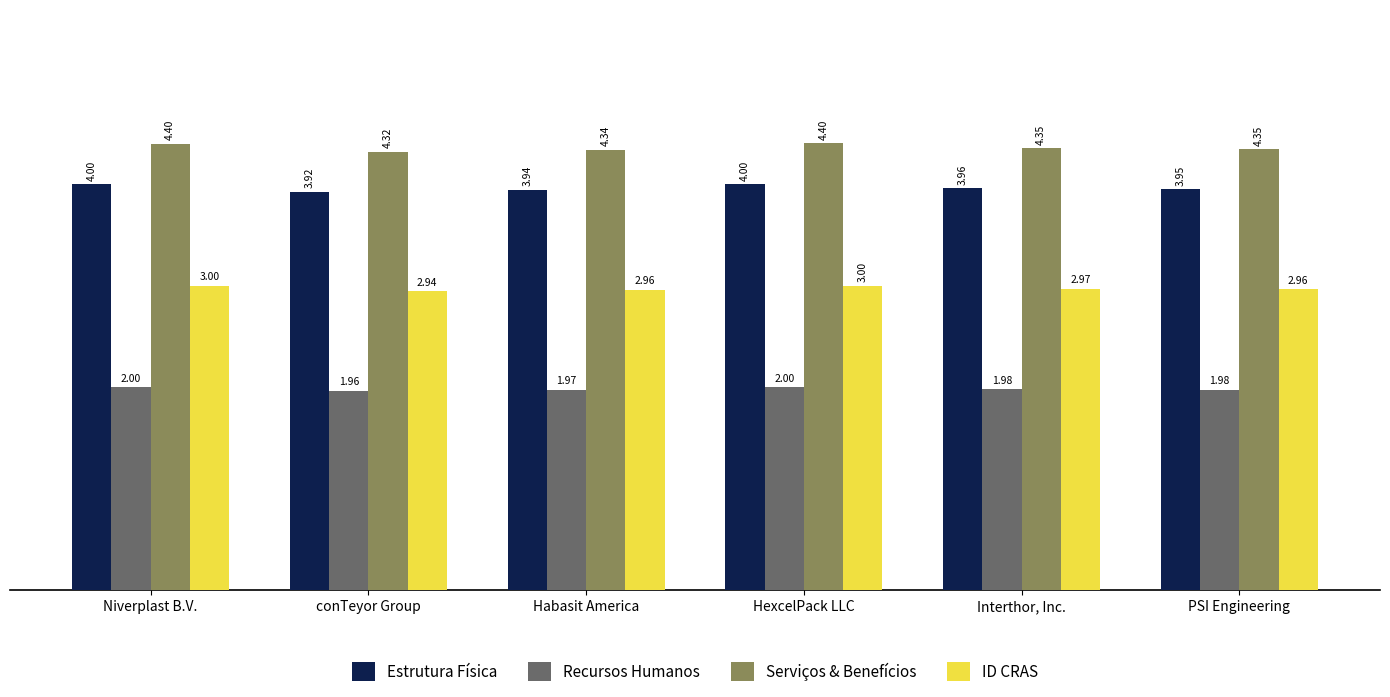

Does the chart contain any negative values?

No